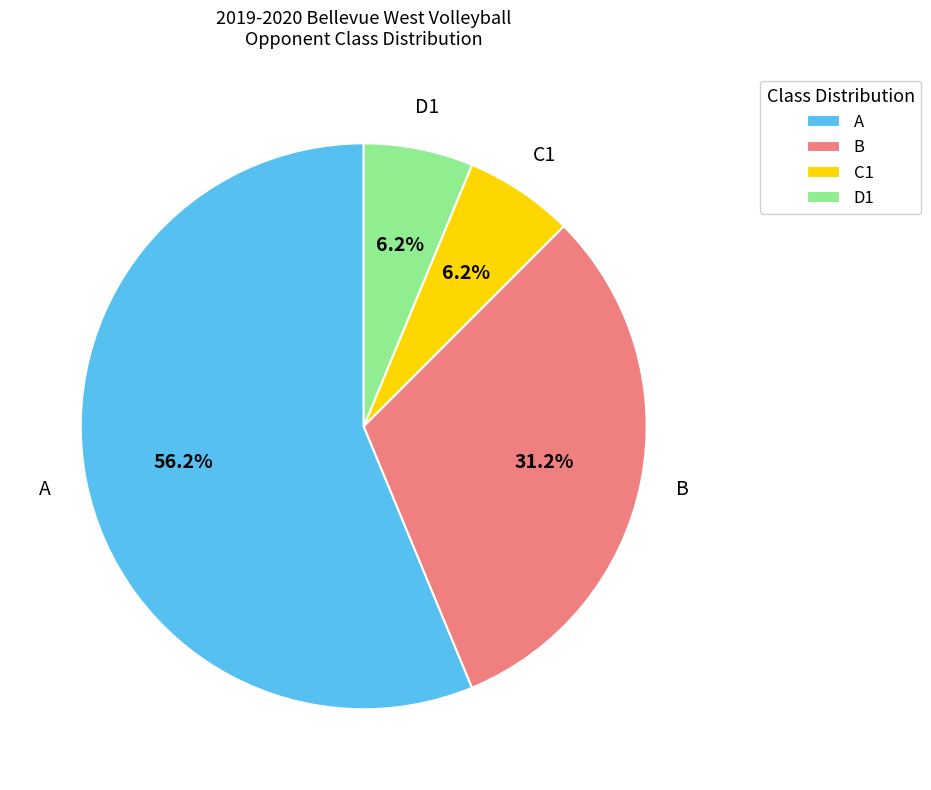

Do B and A together represent more than half of the pie?

Yes